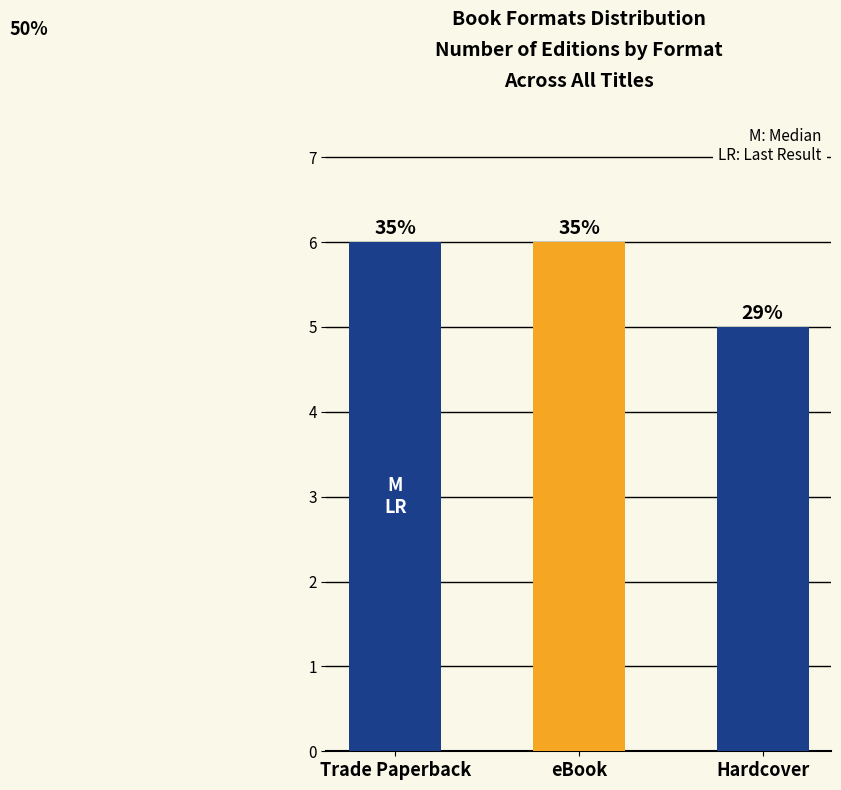

What is the greatest value displayed?

6